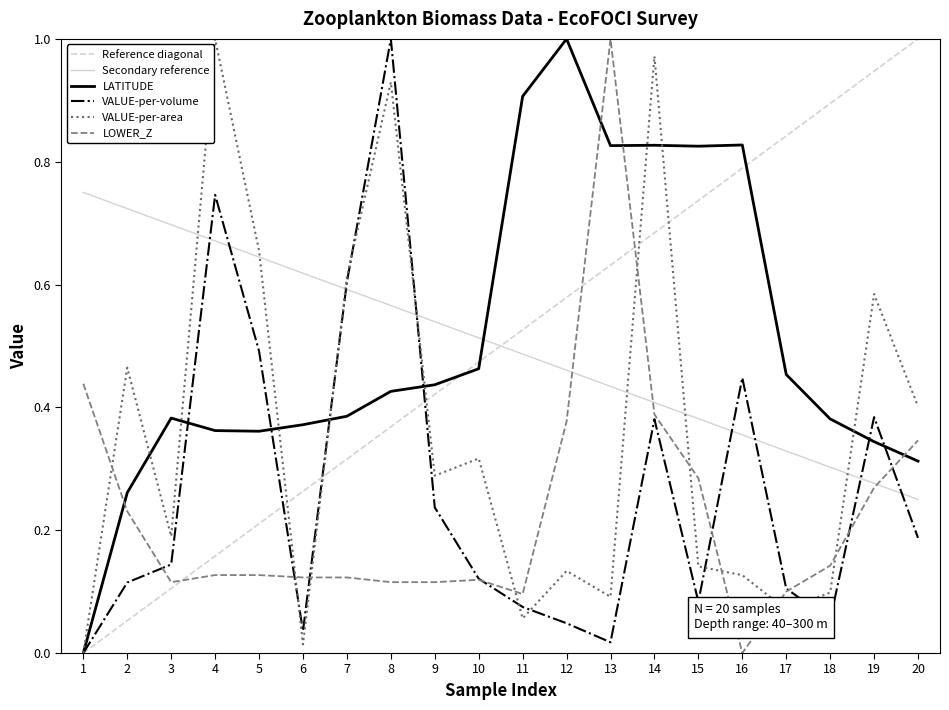

How many interior local valleys does the VALUE-per-area series have?

6